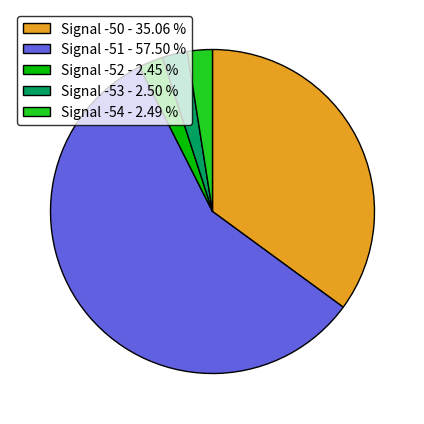

What is the largest slice in the pie chart?

Signal -51 - 57.50 %